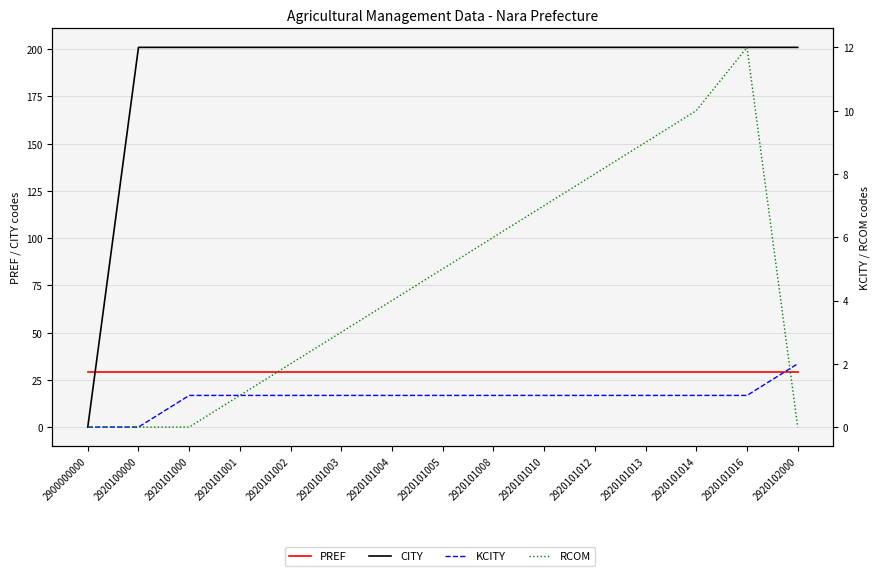

Between 2920101013 and 2920101012, which is larger?

2920101013